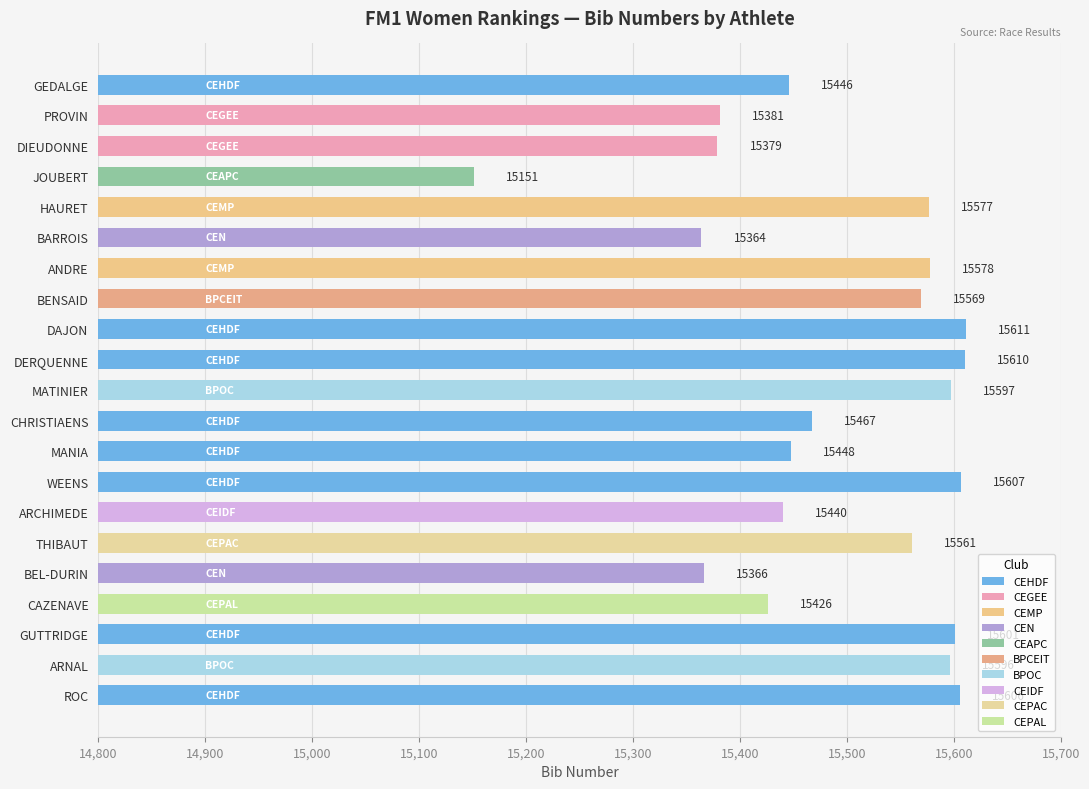

The chart shows a value of 10559 at WEENS. True or false?

False